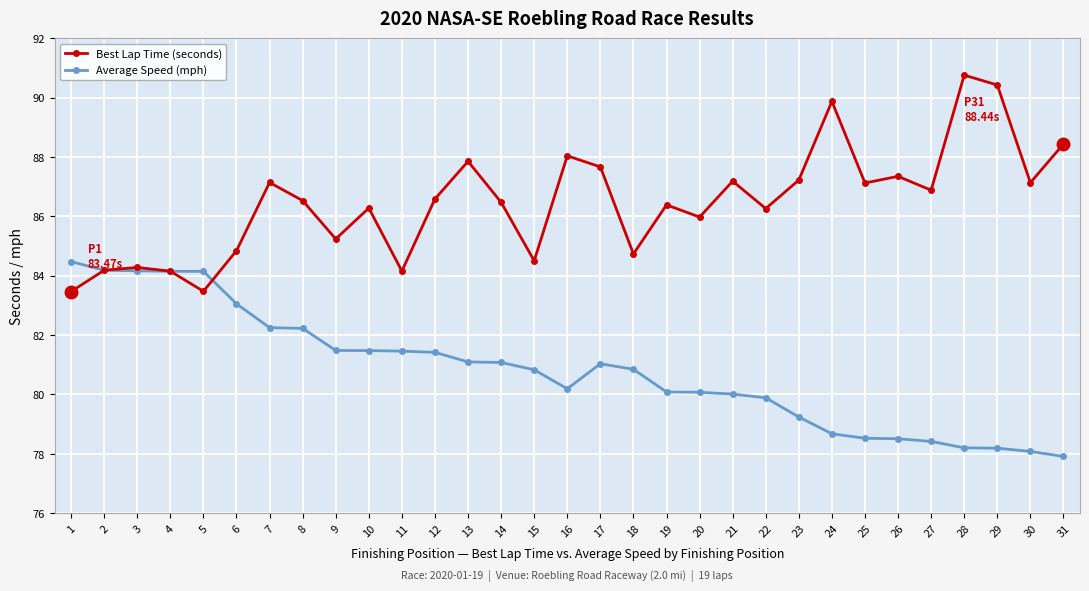

At 11, list the series in order from smallest to largest.

Average Speed (mph), Best Lap Time (seconds)